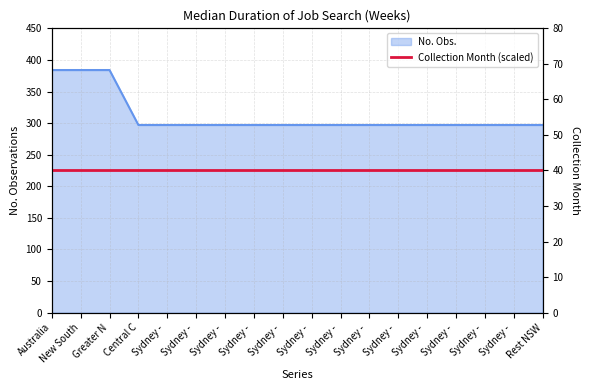

What is the label of the 1st point from the left?

Australia